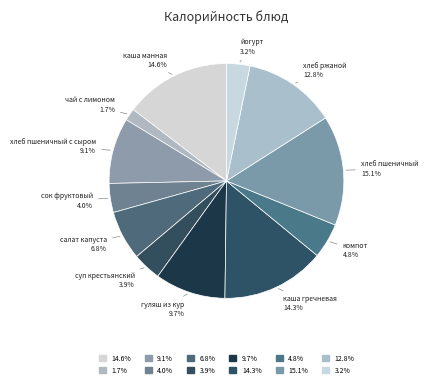

To the nearest percent, what is the difference between the largest and smallest slice percentages?

13%